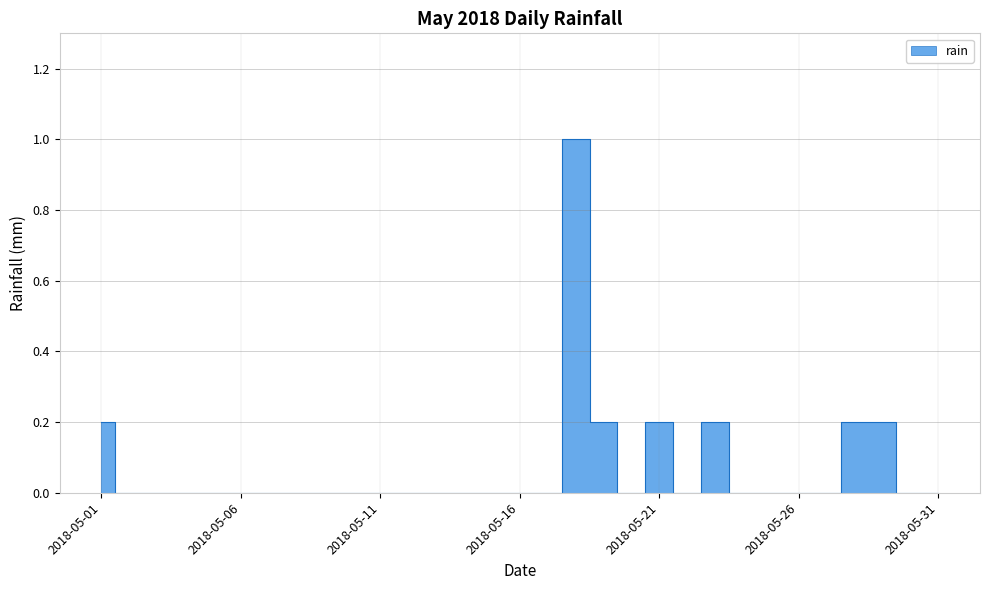

What is the difference between the maximum and minimum values?

1.0